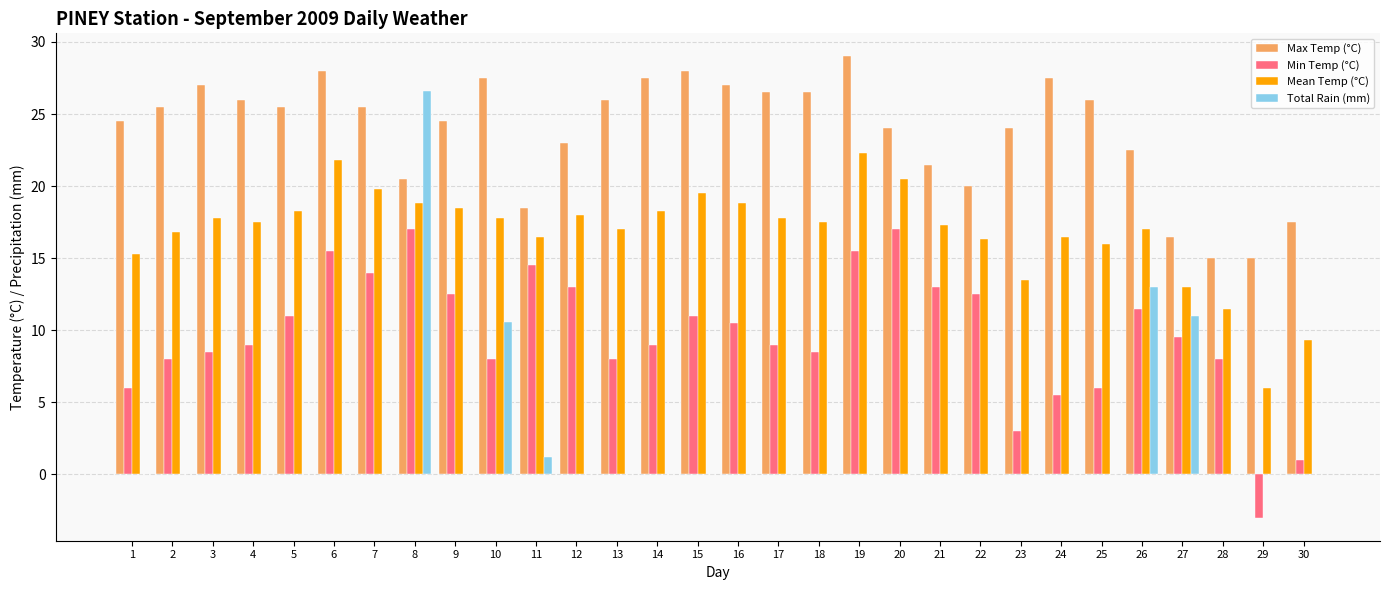

Between 1 and 19, which series saw the biggest shift?

Min Temp (°C)